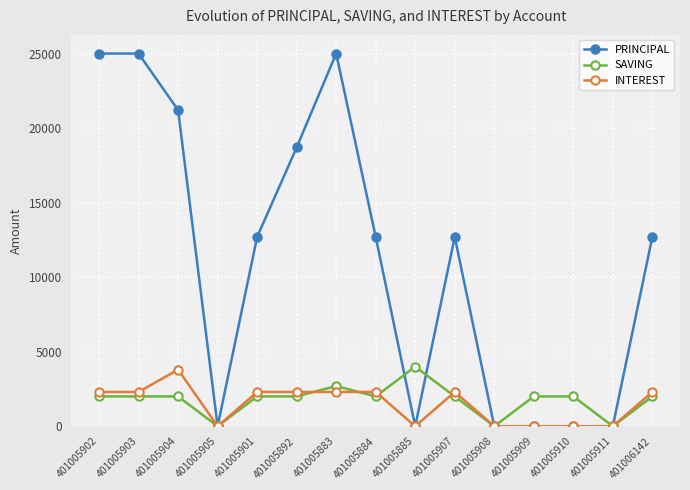

What is the greatest value displayed?

25000